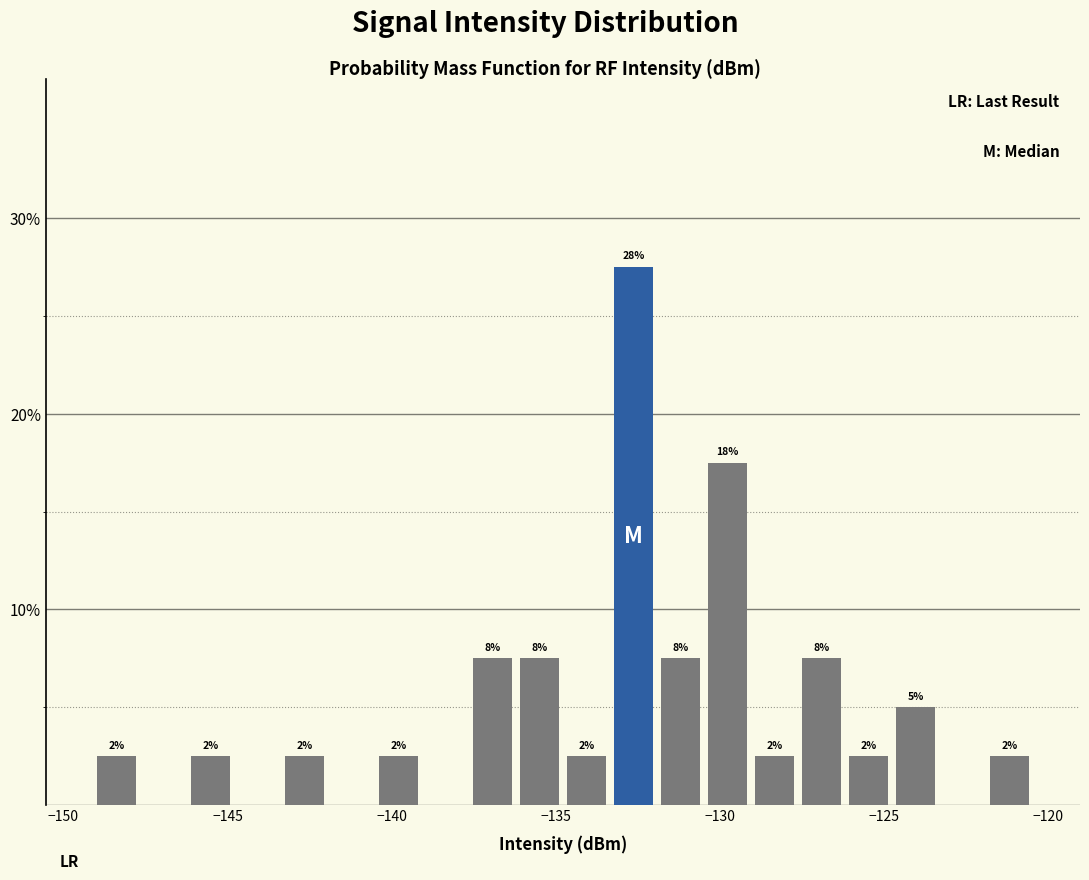

Around what value on the x-axis is the tallest bar? Give the approximate position of its centre, as read against the axis.

-132.5